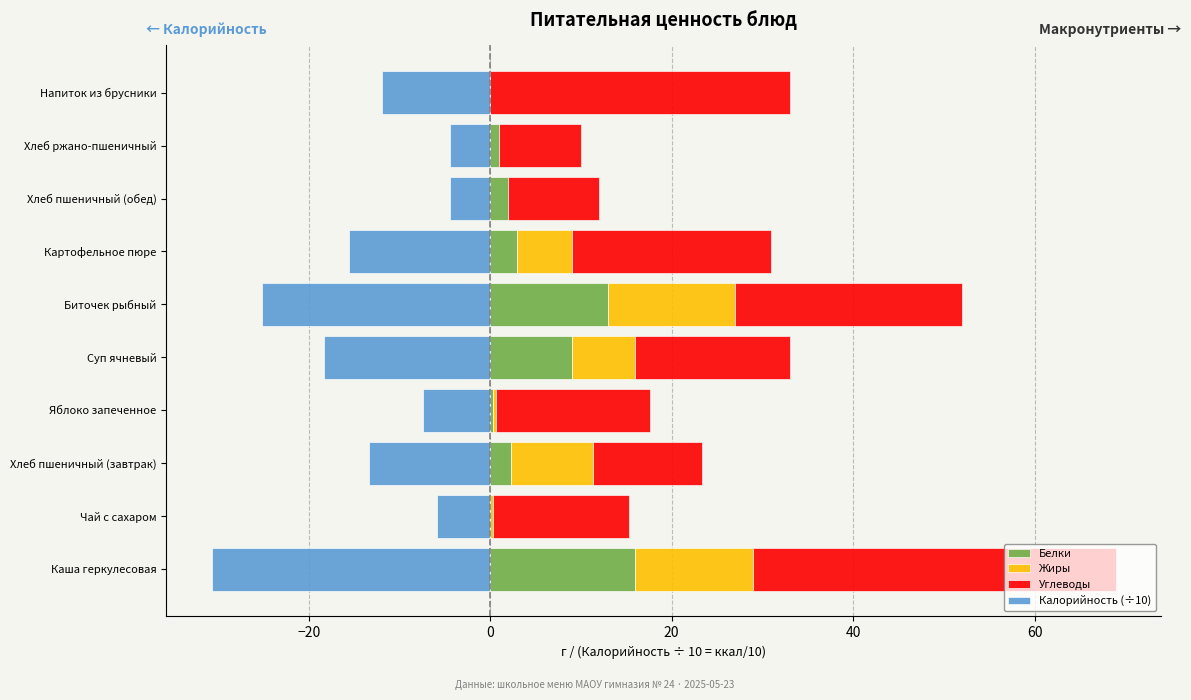

Reading left to right, transcribe all the data shown in this chart.

Белки: 16.0	0.0	2.3	0.3	9.0	13.0	3.0	2.0	1.0	0.0
Жиры: 13.0	0.3	9.0	0.3	7.0	14.0	6.0	0.0	0.0	0.0
Углеводы: 40.0	15.0	12.0	17.0	17.0	25.0	22.0	10.0	9.0	33.0
Калорийность (÷10): -30.7	-5.8	-13.3	-7.4	-18.3	-25.1	-15.6	-4.4	-4.4	-11.9